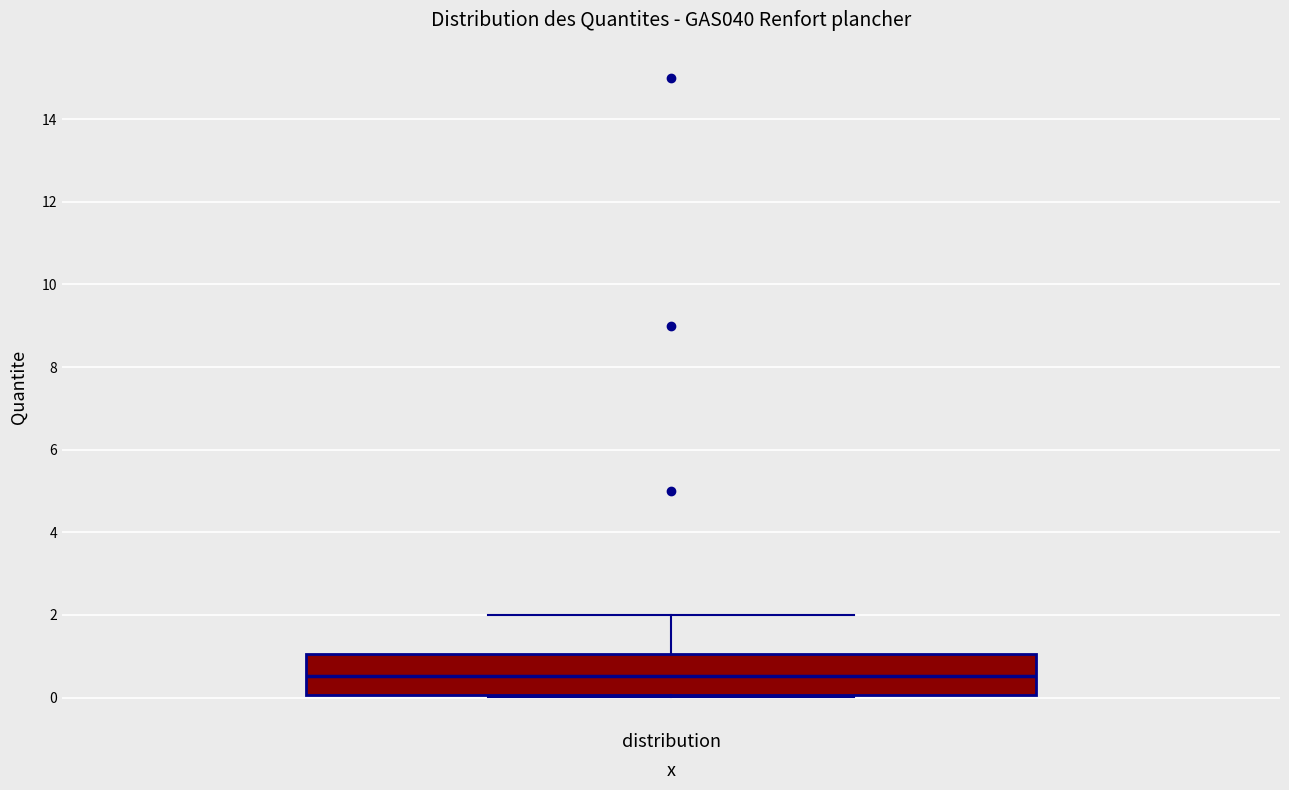

Where does the median line of the box for distribution sit on the y-axis? The values are not printed on the chart, so give them approximately, as read against the axis.

0.6